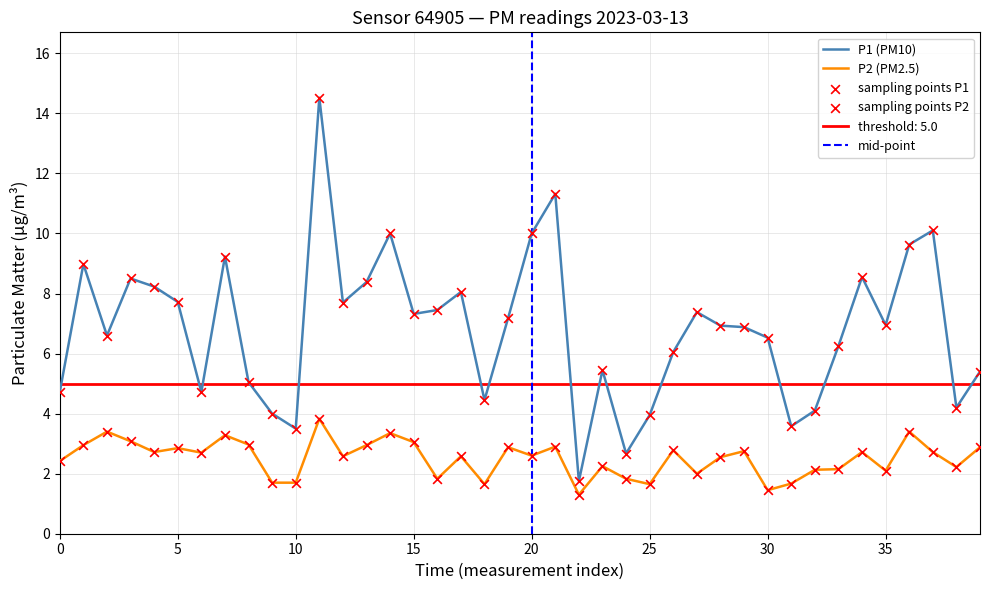

Which series reaches the minimum Y coordinate?

P2